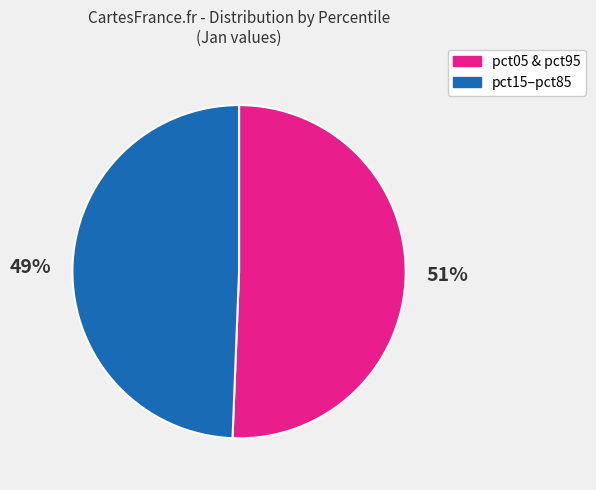

Is there a majority slice in this chart?

Yes